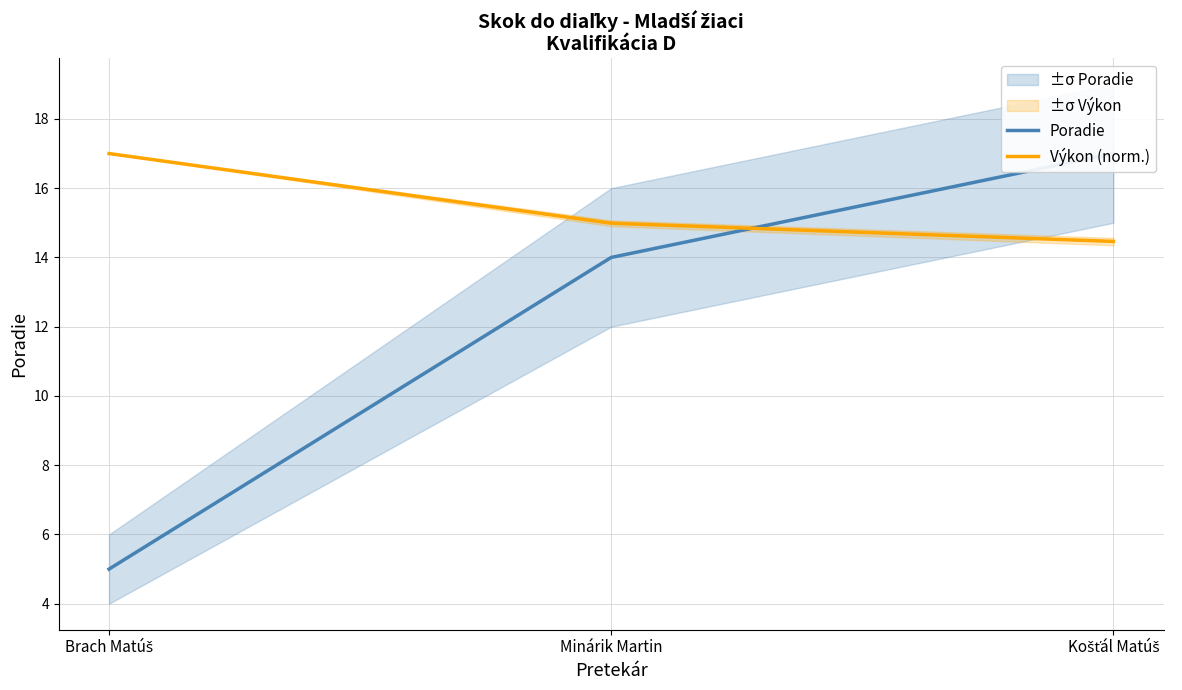

Is this an area chart (filled region under the line)?

No